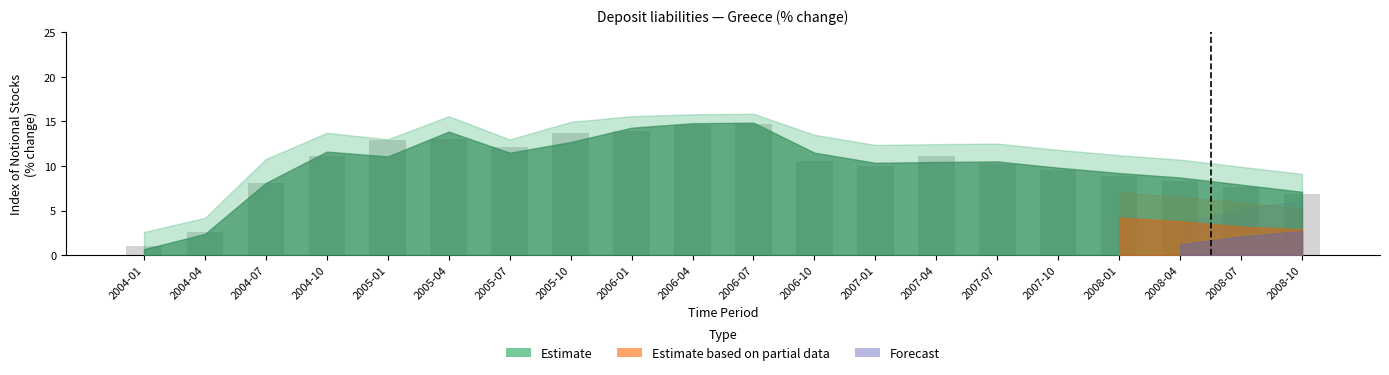

Count the number of data series in this chart.

1